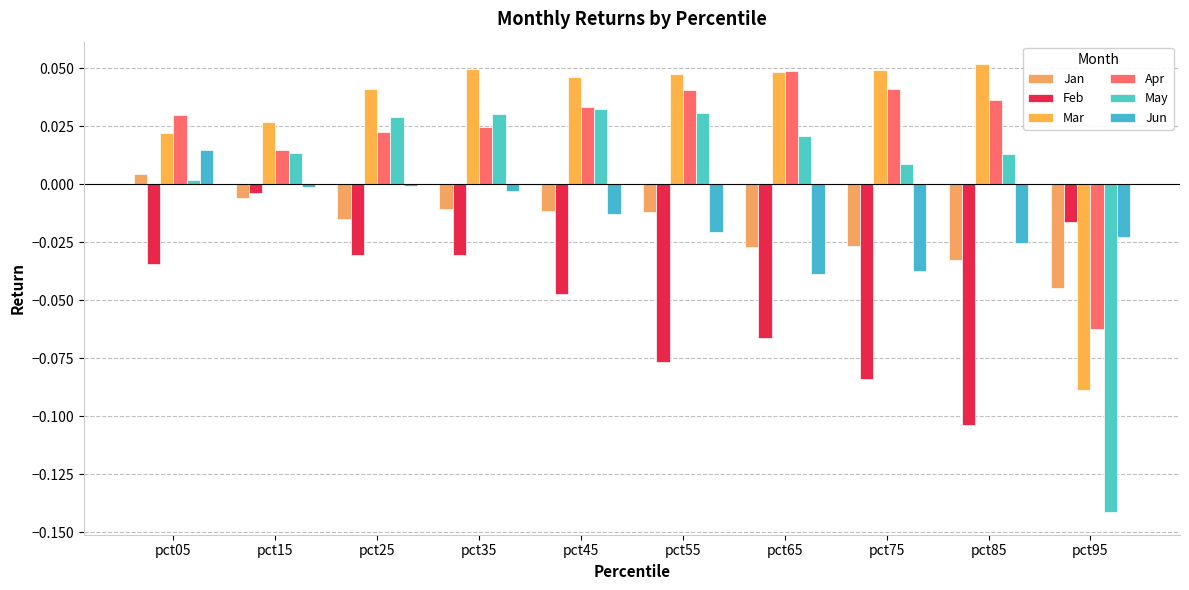

What is the approximate value of Feb at pct85?

-0.1